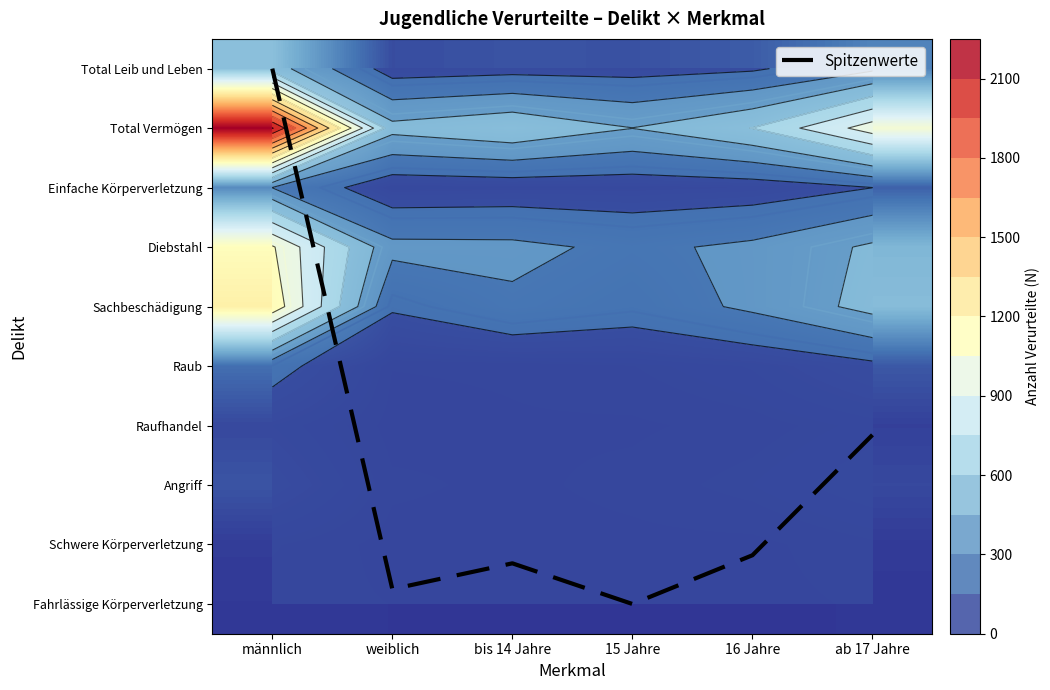

What is the approximate value of Total Vermögen at 16 Jahre?

603.0